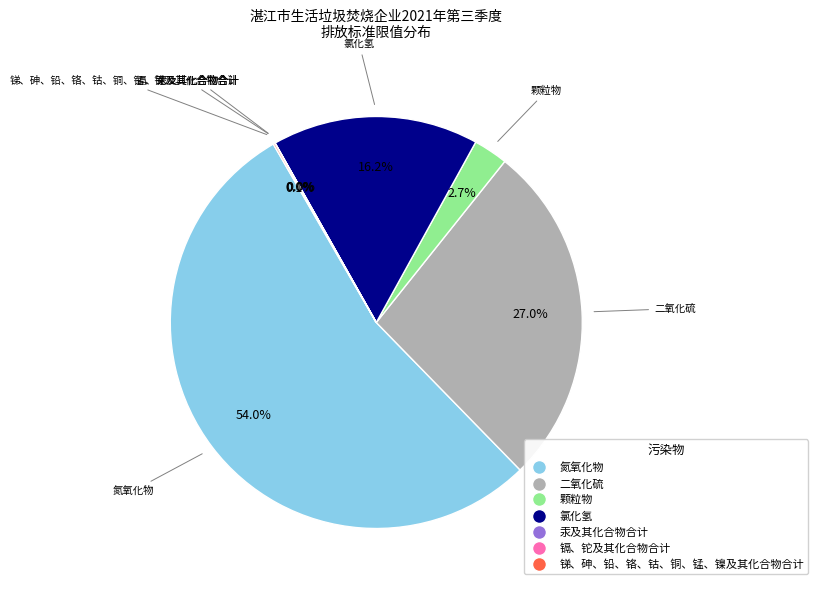

To the nearest percent, what is the combined percentage of 二氧化硫 and 氮氧化物?

81%